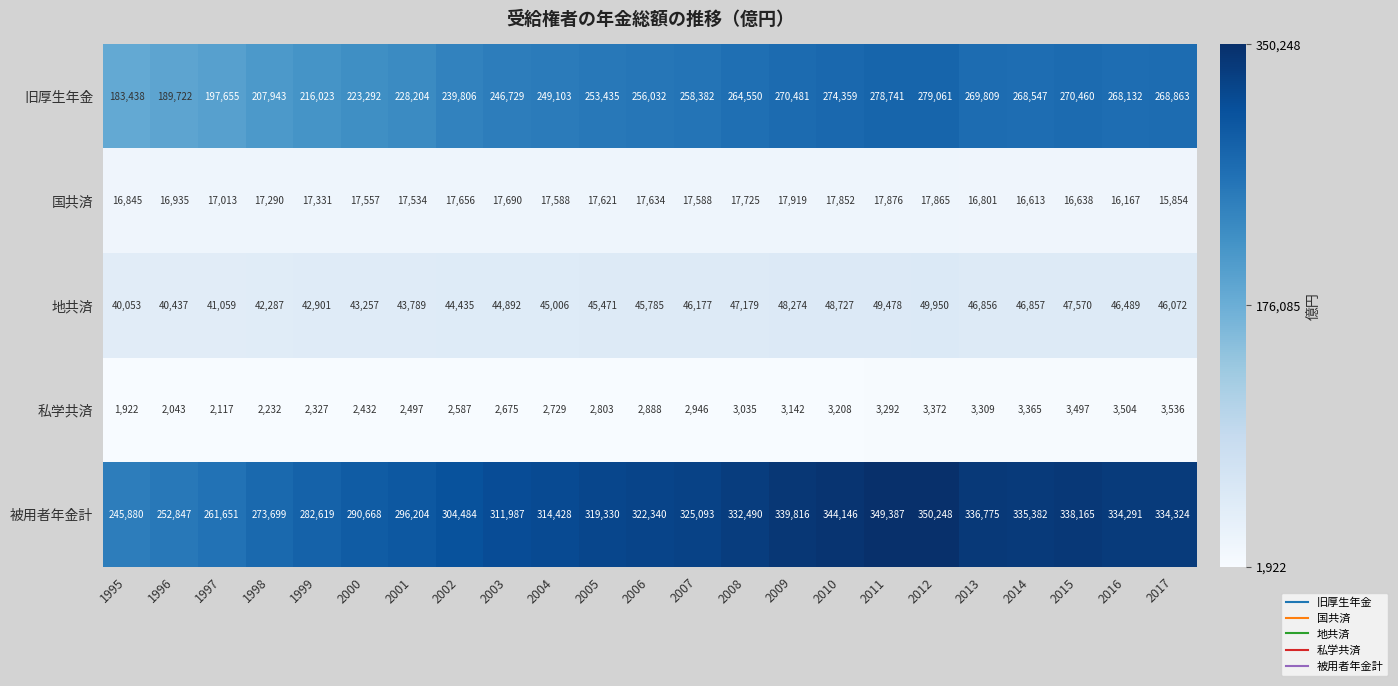

What is the sum of the 私学共済 values at 1999 and 2007?

5273